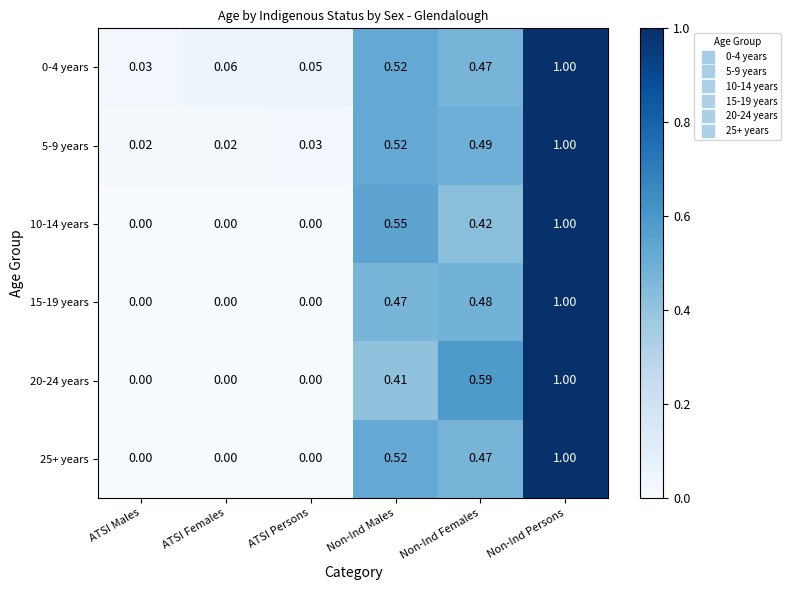

At which label is 0-4 years closest to 0?

ATSI Males